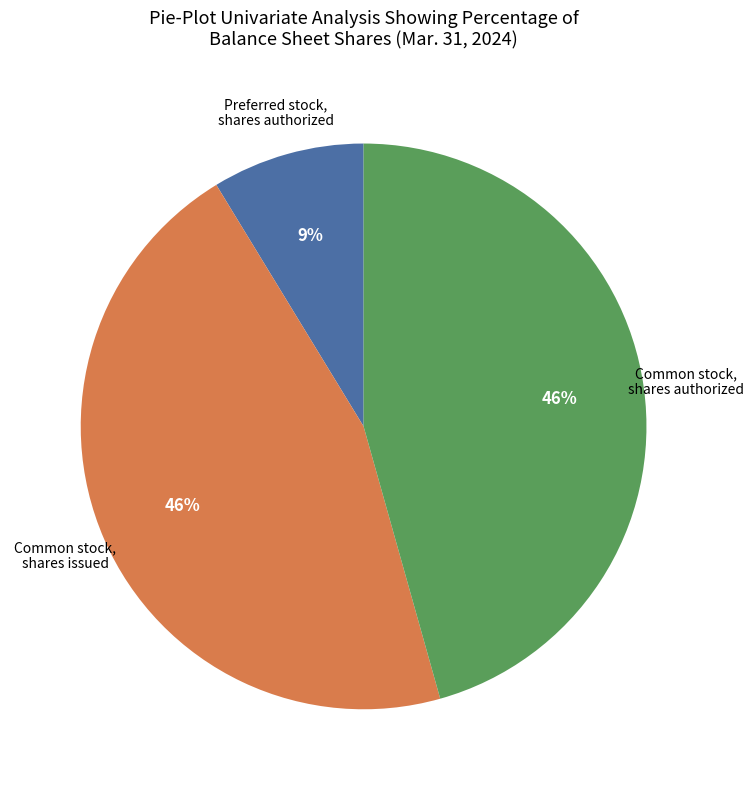

How many slices are in this pie chart?

3